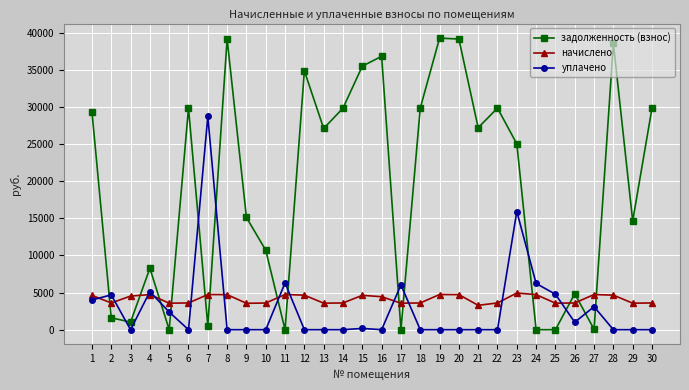

True or false: уплачено has more than 0 interior local peaks.

True